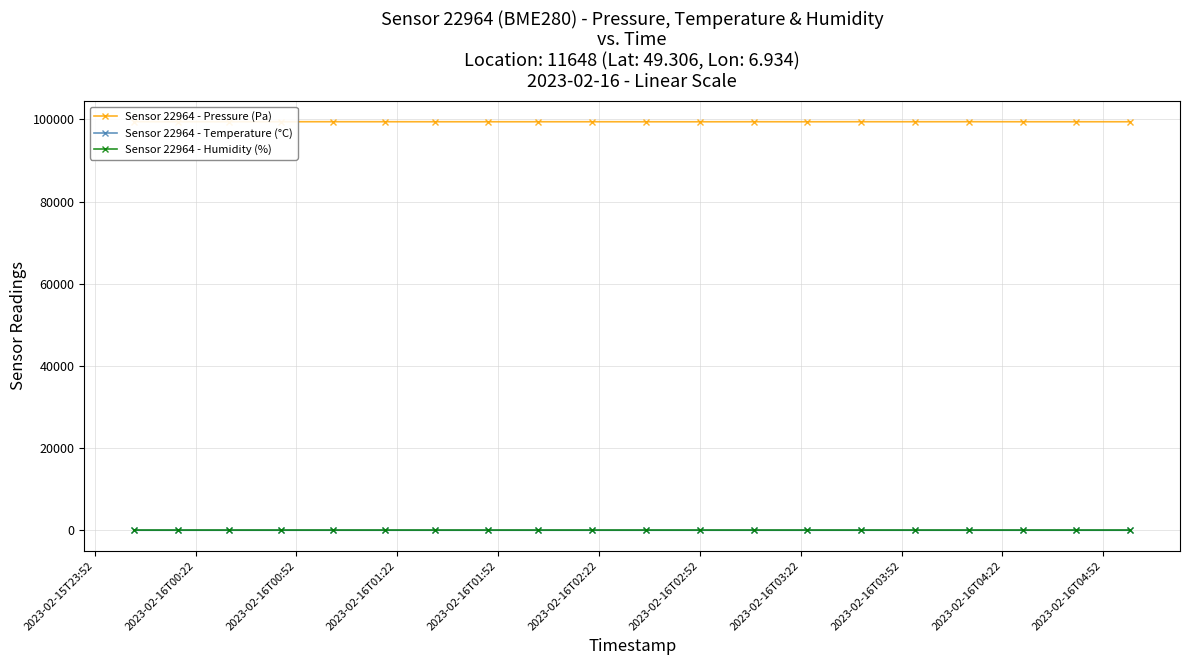

How many data points in Sensor 22964 - Humidity (%) are above 60?

18